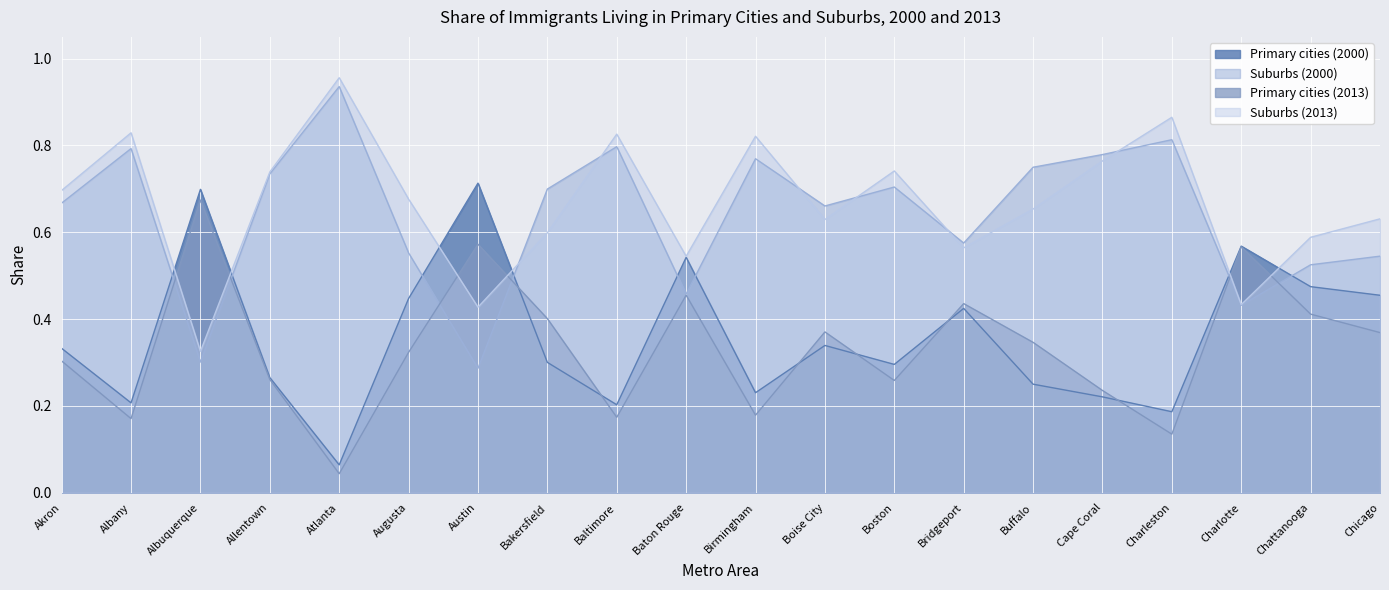

How many intersections are there between Suburbs (2000) and Primary cities (2000)?

8